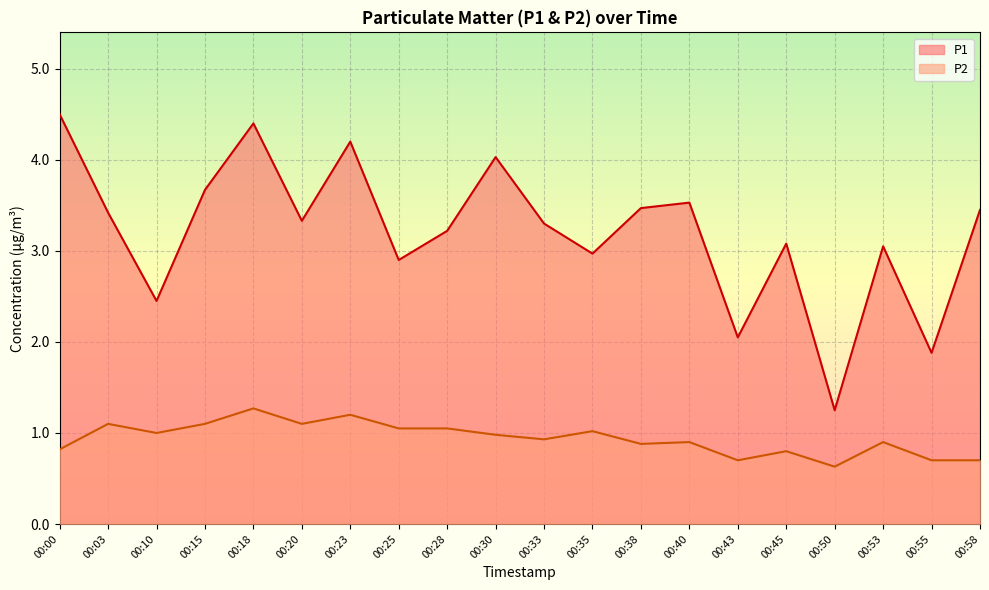

What are all the series names shown in the legend?

P1, P2